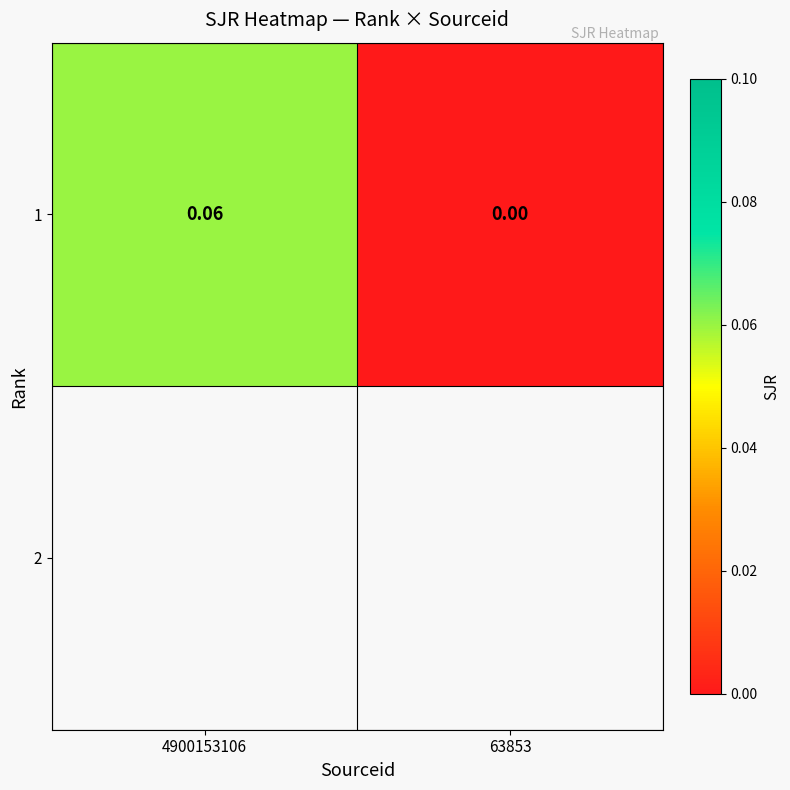

What is the maximum value shown in the chart?

0.1